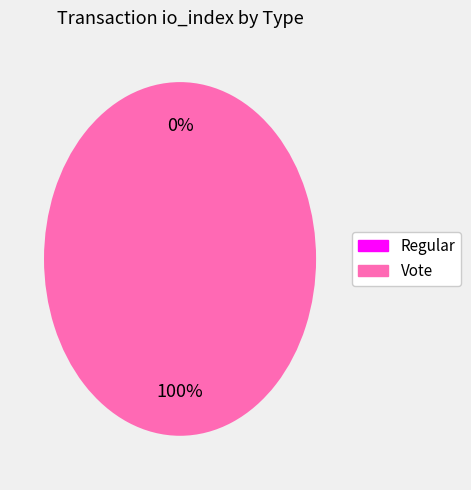

Which category has the smallest portion of the pie?

Regular